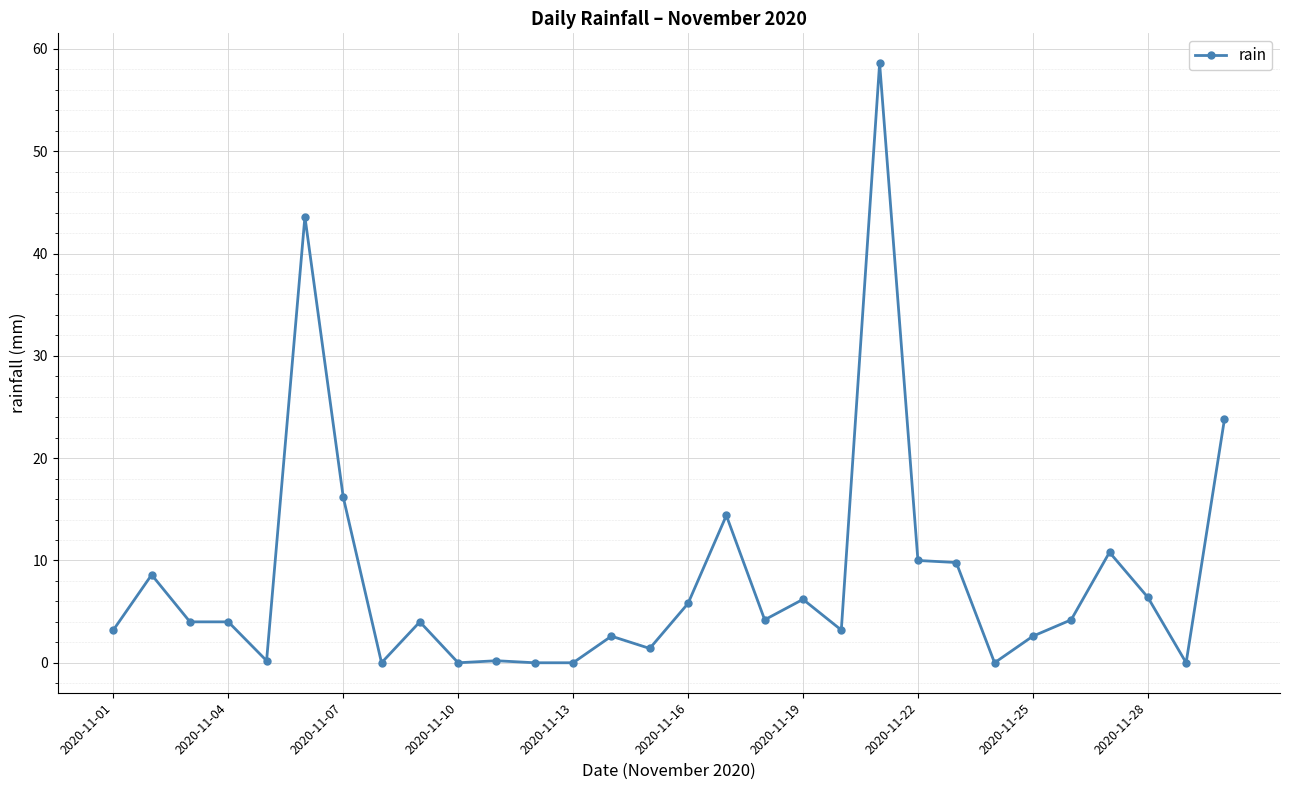

What is the greatest value displayed?

58.6